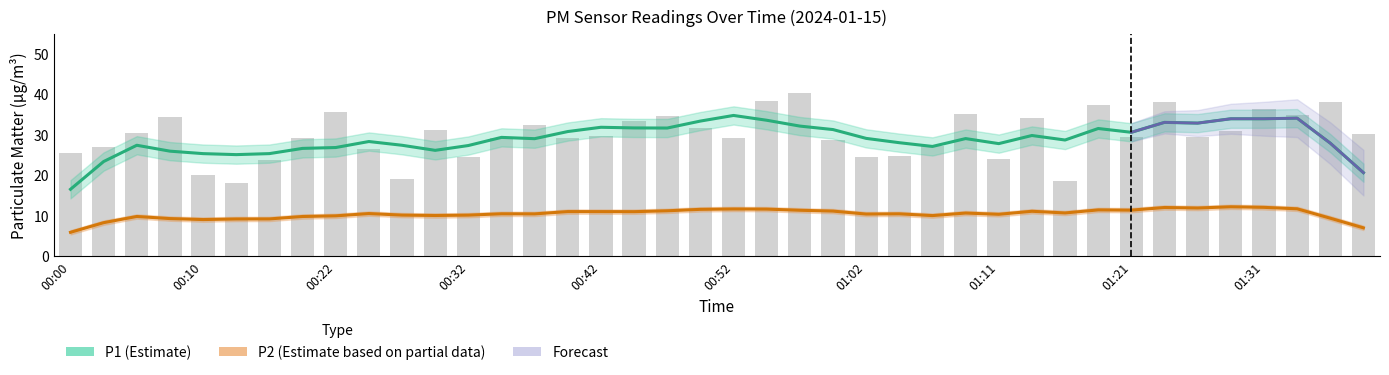

What is the difference between the second highest and second lowest values?

19.7